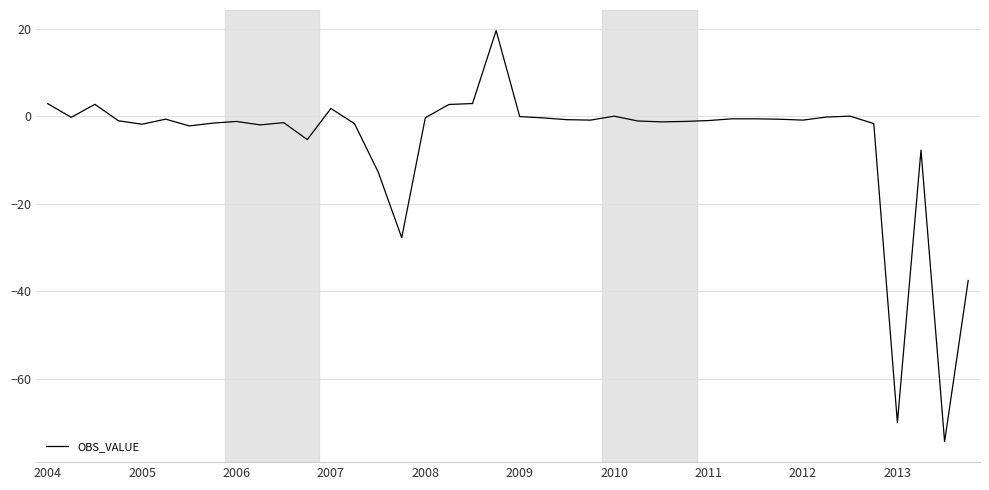

What is the smallest value displayed?

-74.2